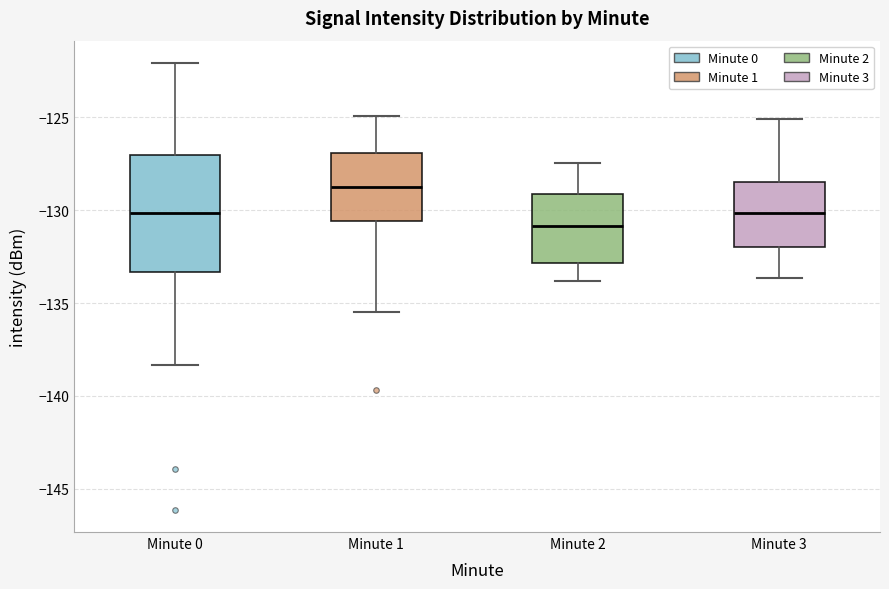

Which box's median line is the highest?

Minute 1